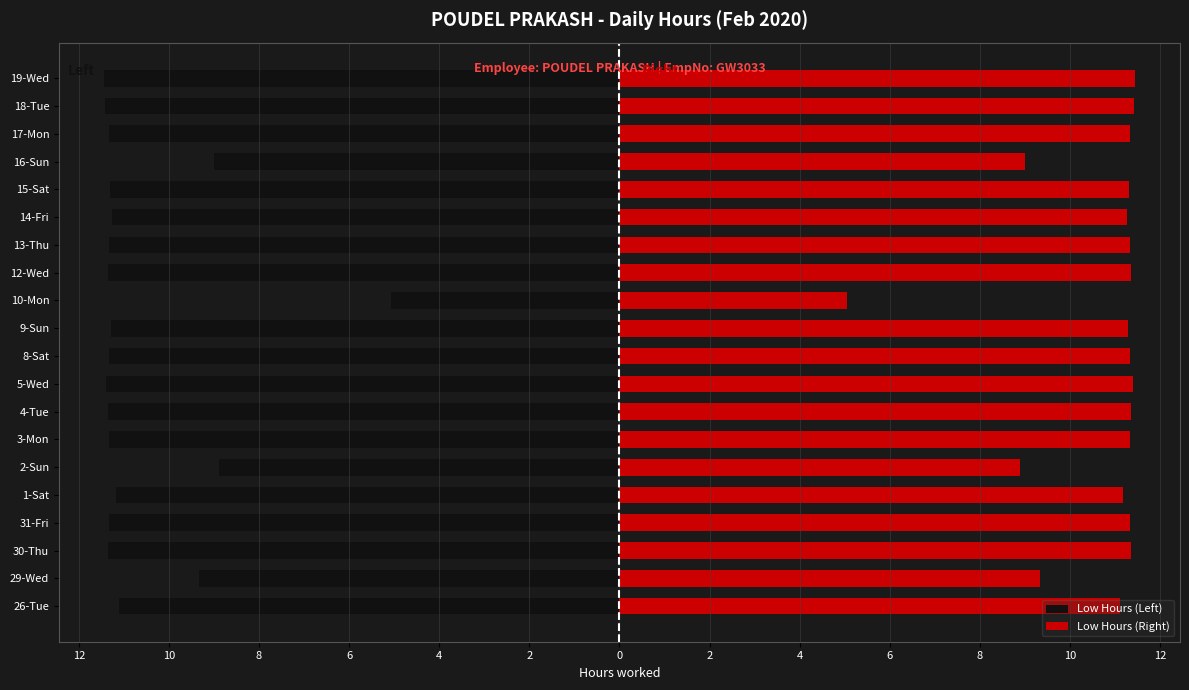

How many distinct data groups are displayed?

2